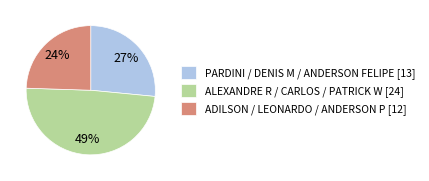

To the nearest percent, what is the average slice percentage?

33%